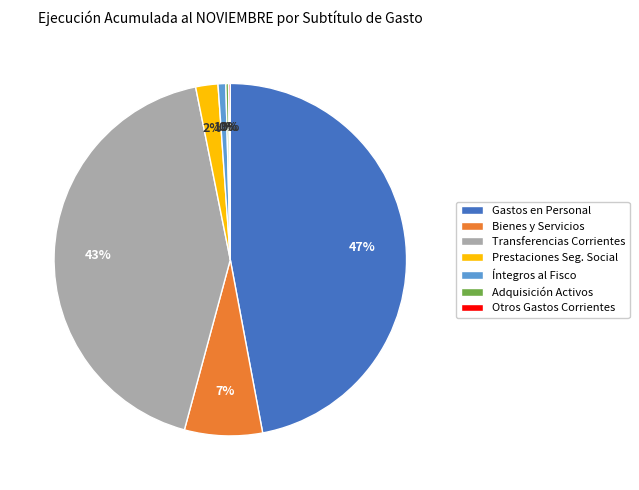

What percentage is the Gastos en Personal slice, to the nearest percent?

47%